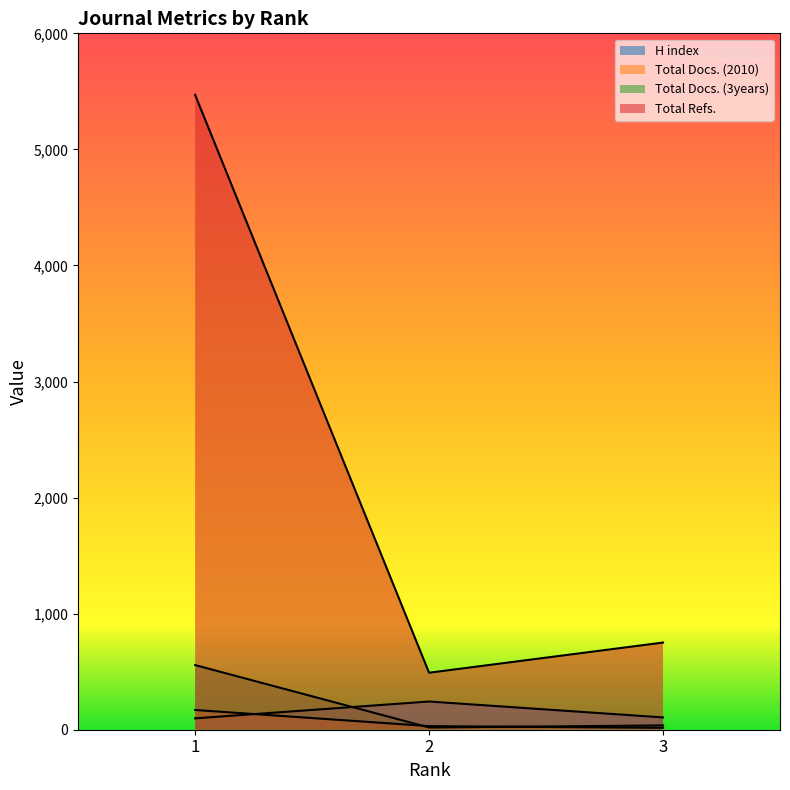

Which label corresponds to the smallest value in the chart?

3